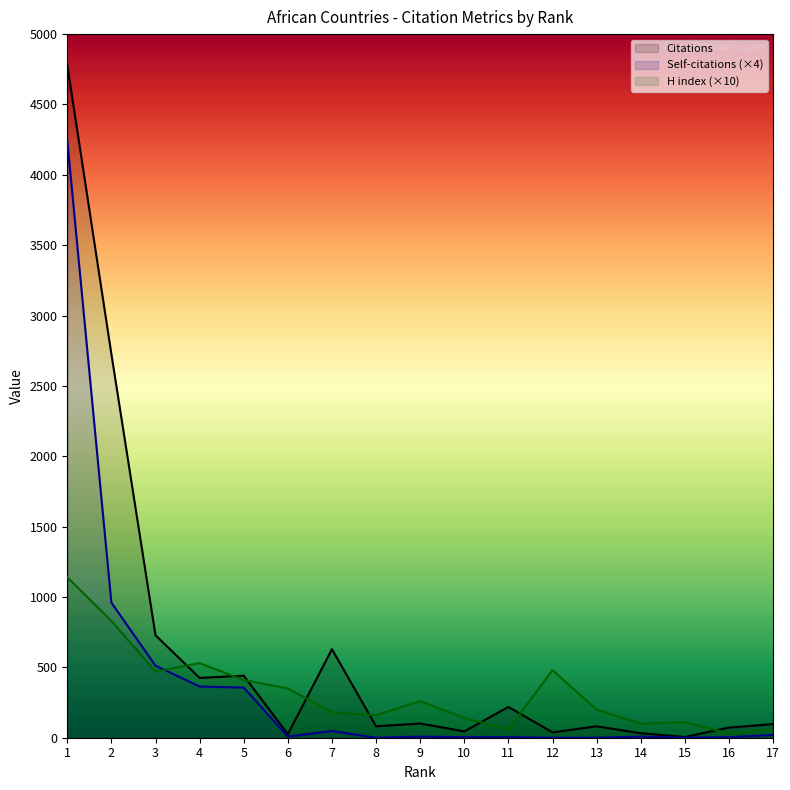

What is the total value across all series at 15?

115